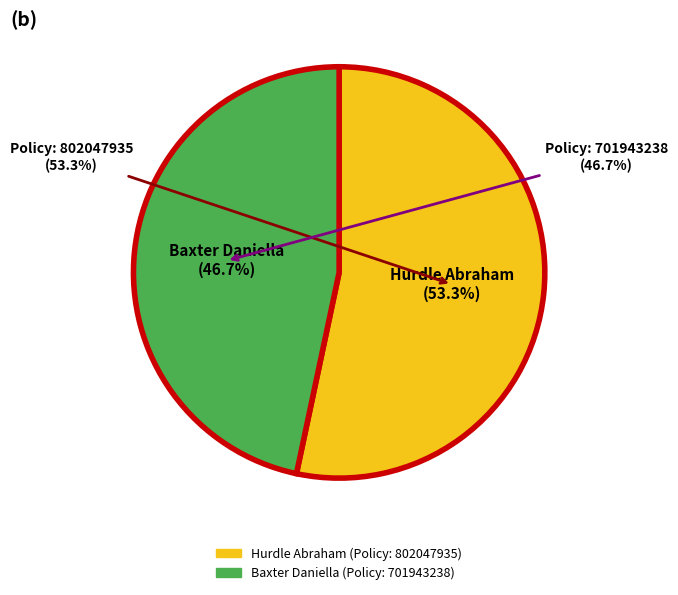

What percentage is the Baxter Daniella slice, to the nearest percent?

47%